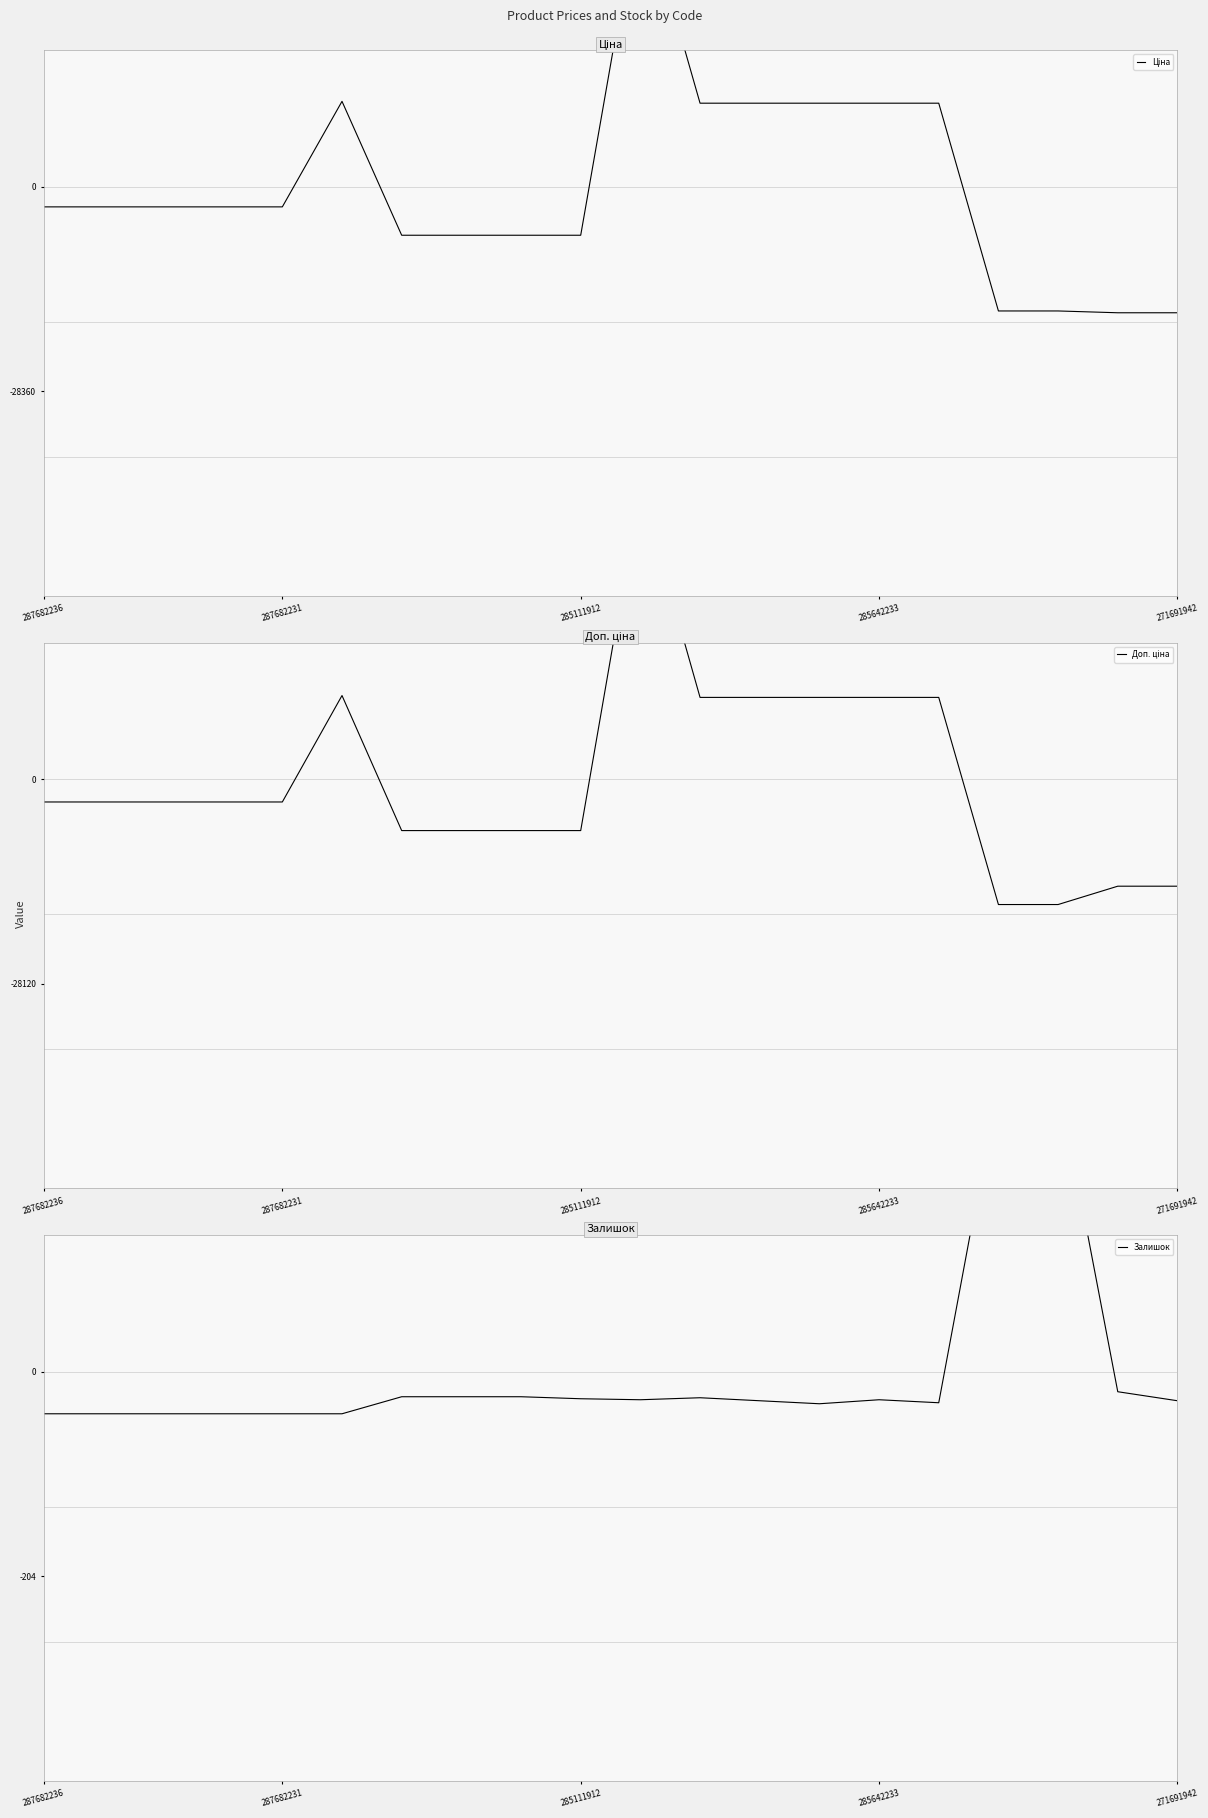

In Ціна, how many points are higher than both neighbors (excluding endpoints)?

2